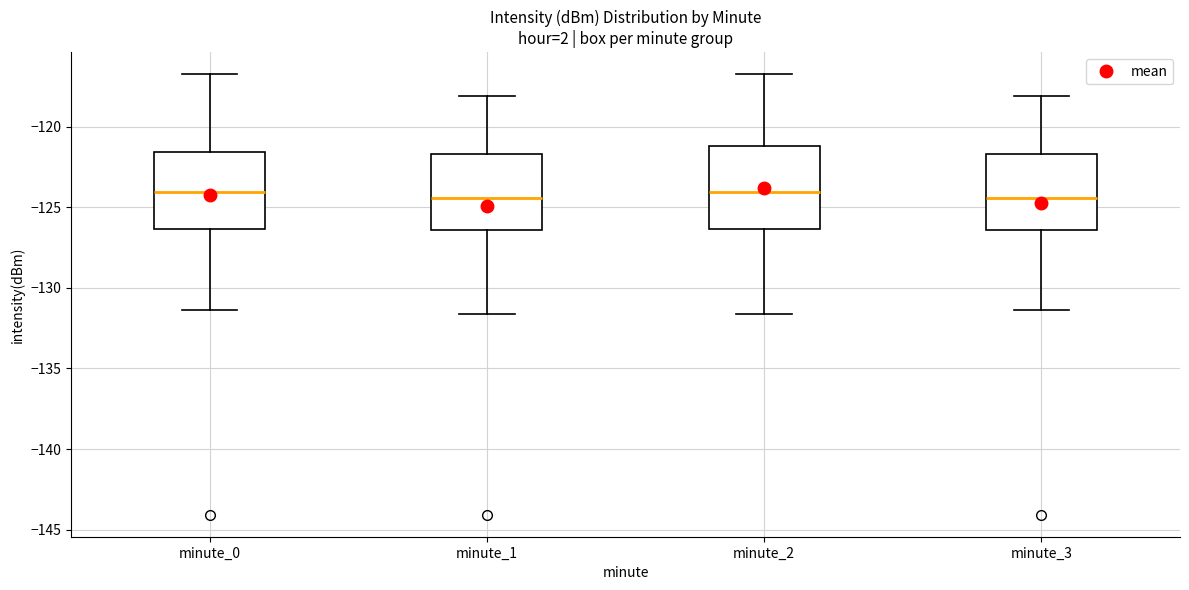

Reading left to right, transcribe this box plot: for each box, give where its median line is, the range the box spans, and where its two whiskers end, as read against the y-axis. The values are not printed on the chart, so give them approximately, as read against the axis.

minute_0: median -124.0, box -126.5 to -121.5, whiskers -131.5 to -116.5
minute_1: median -124.5, box -126.5 to -121.5, whiskers -131.5 to -118.0
minute_2: median -124.0, box -126.5 to -121.0, whiskers -131.5 to -116.5
minute_3: median -124.5, box -126.5 to -121.5, whiskers -131.5 to -118.0